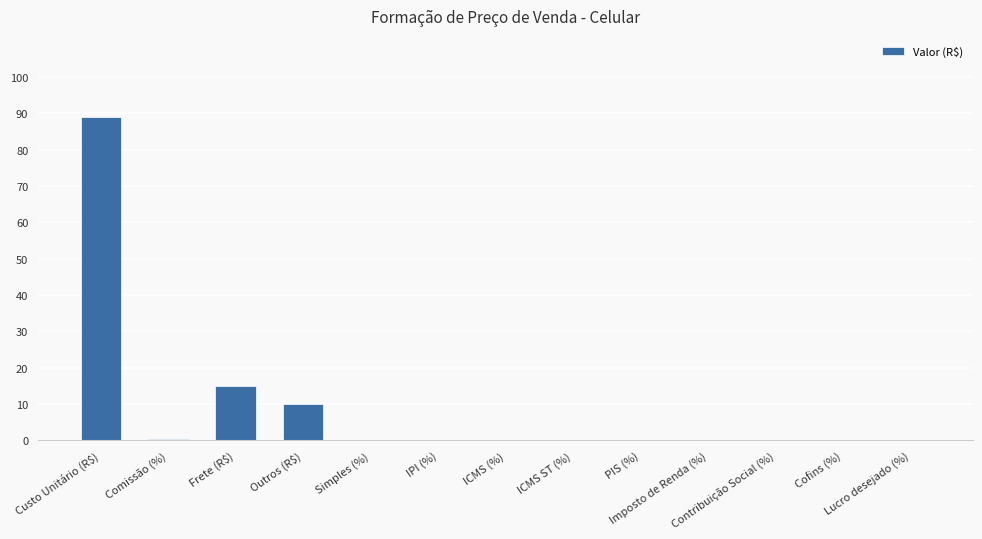

Where is the data nearest to the value 44?

Frete (R$)